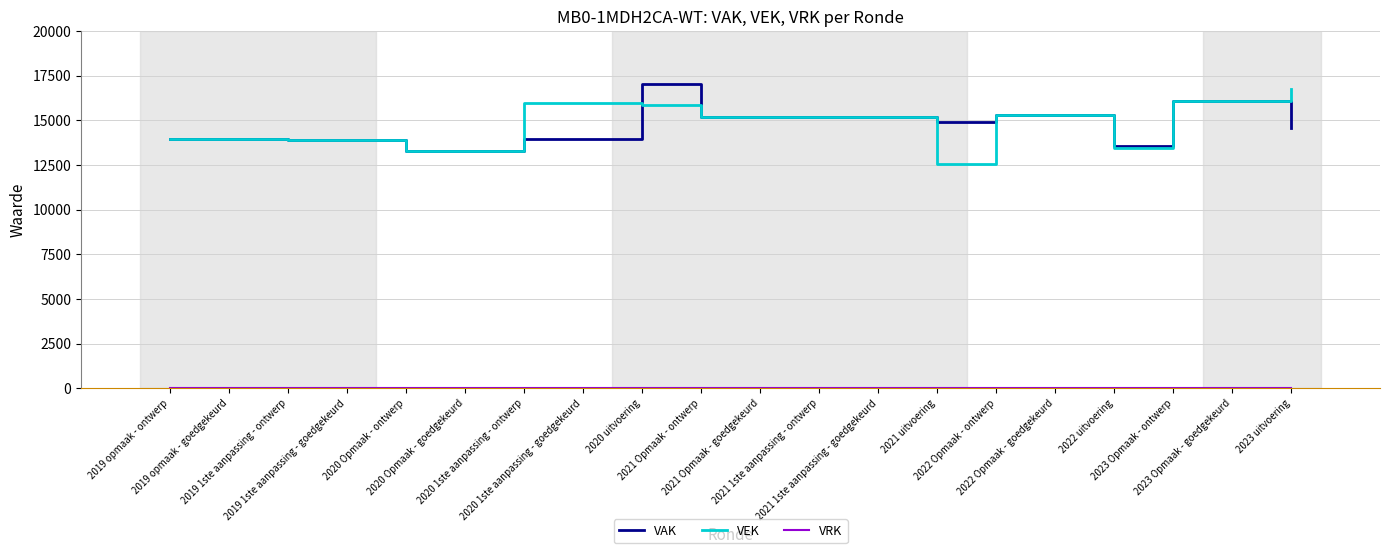

What is the greatest value displayed?

17025